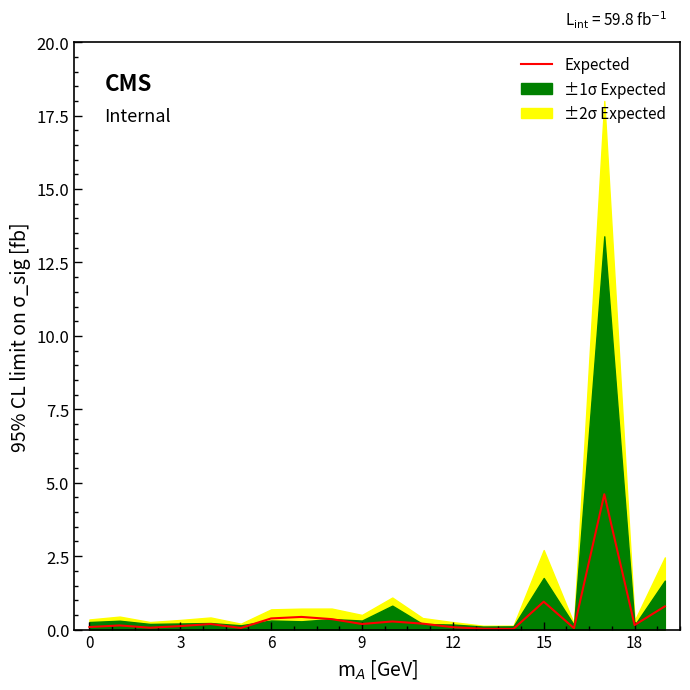

Which has a higher value, 10 or 12?

10